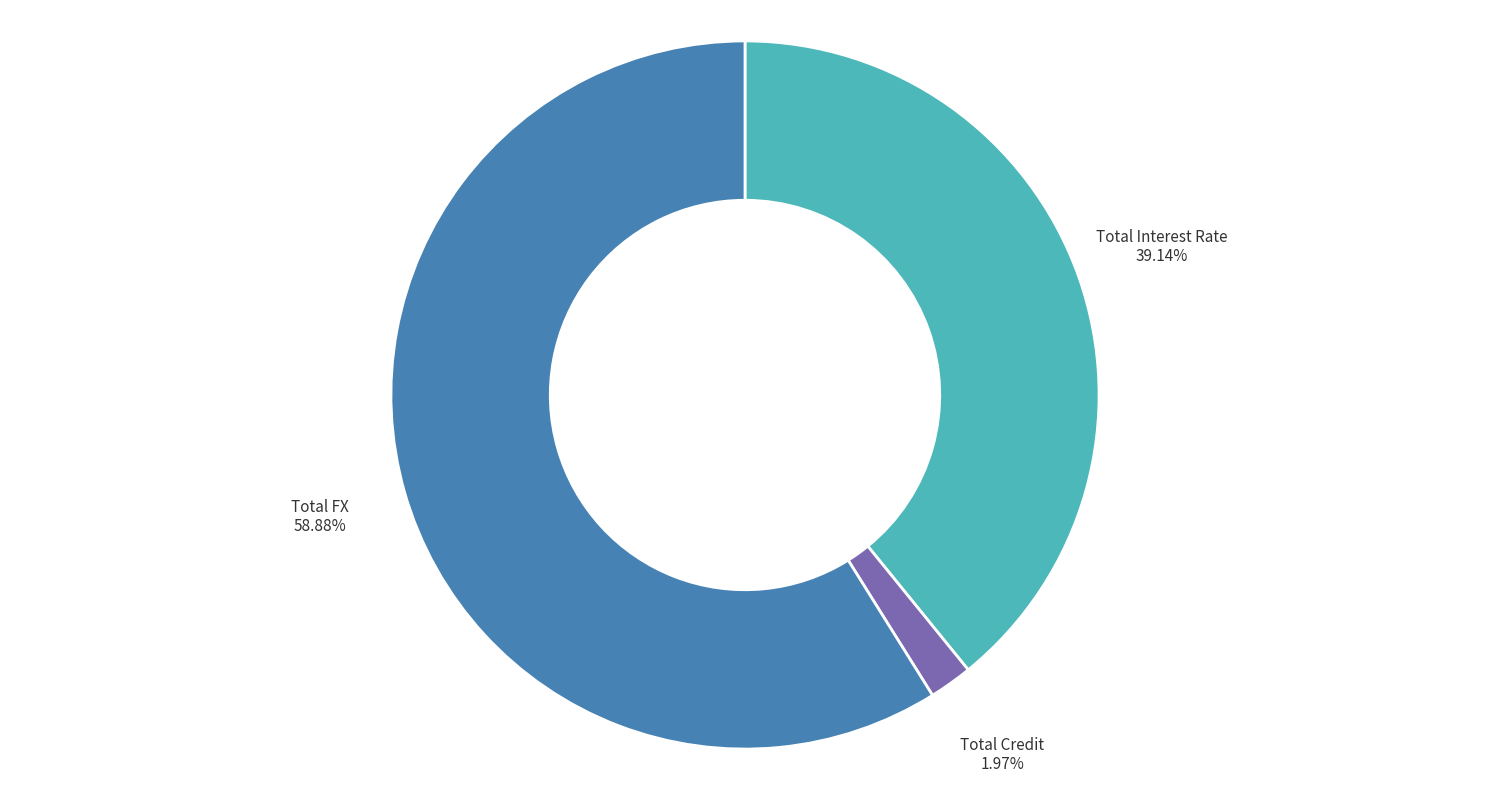

Approximately how many times larger is the value at Total Credit compared to Total Interest Rate?

0.1